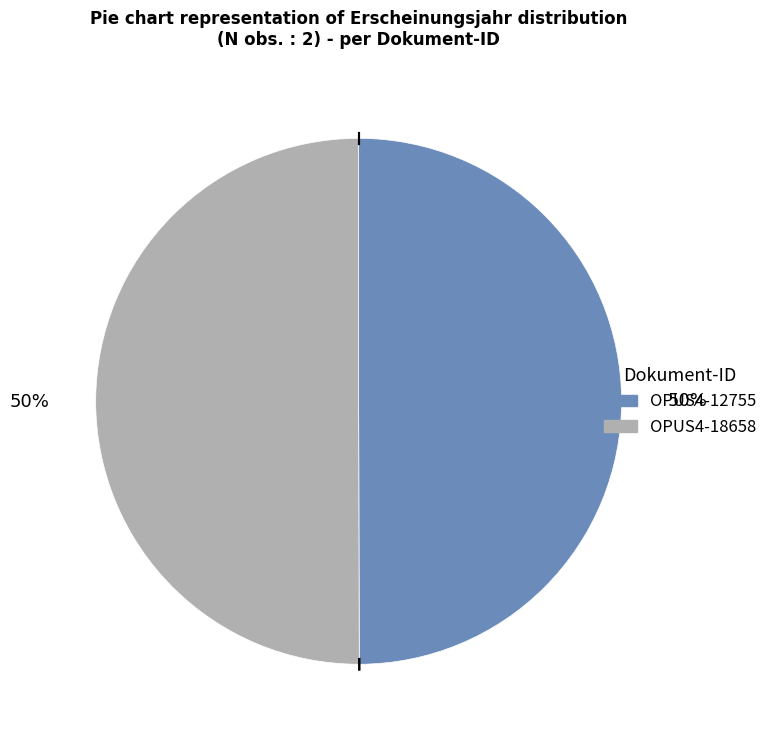

To the nearest percent, what percentage of the pie is OPUS4-18658?

50%